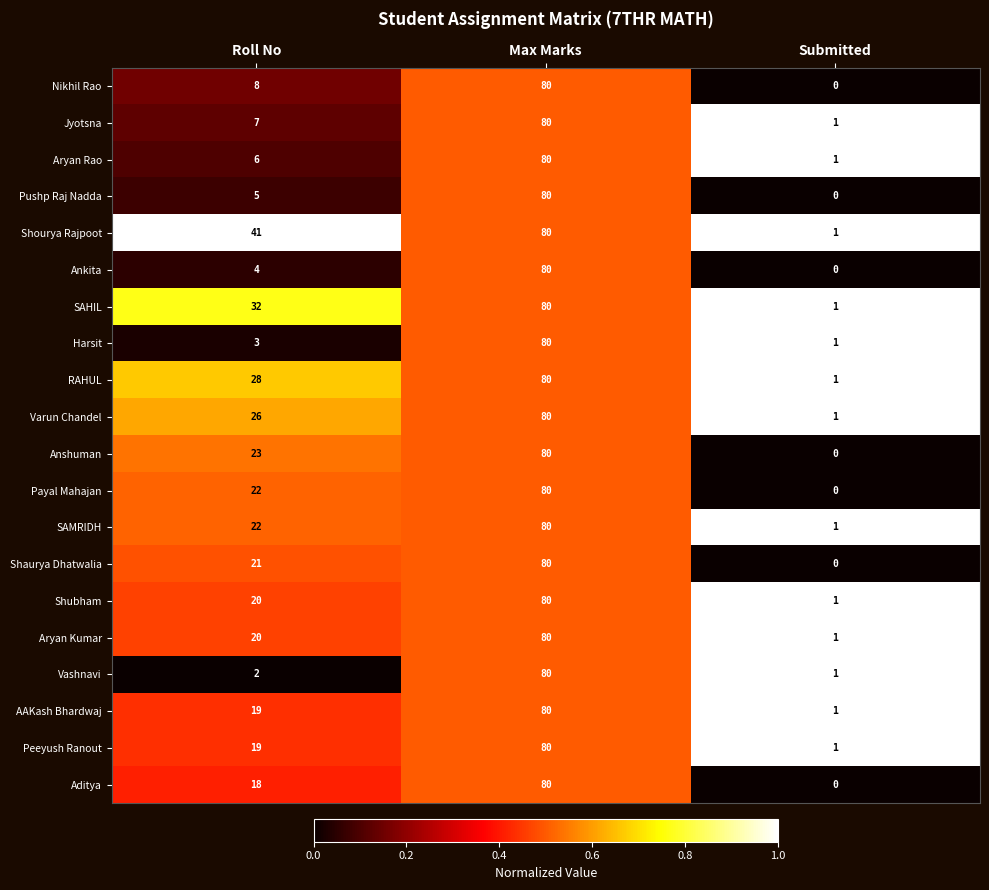

Which series changed the most between Roll No and Max Marks?

Vashnavi